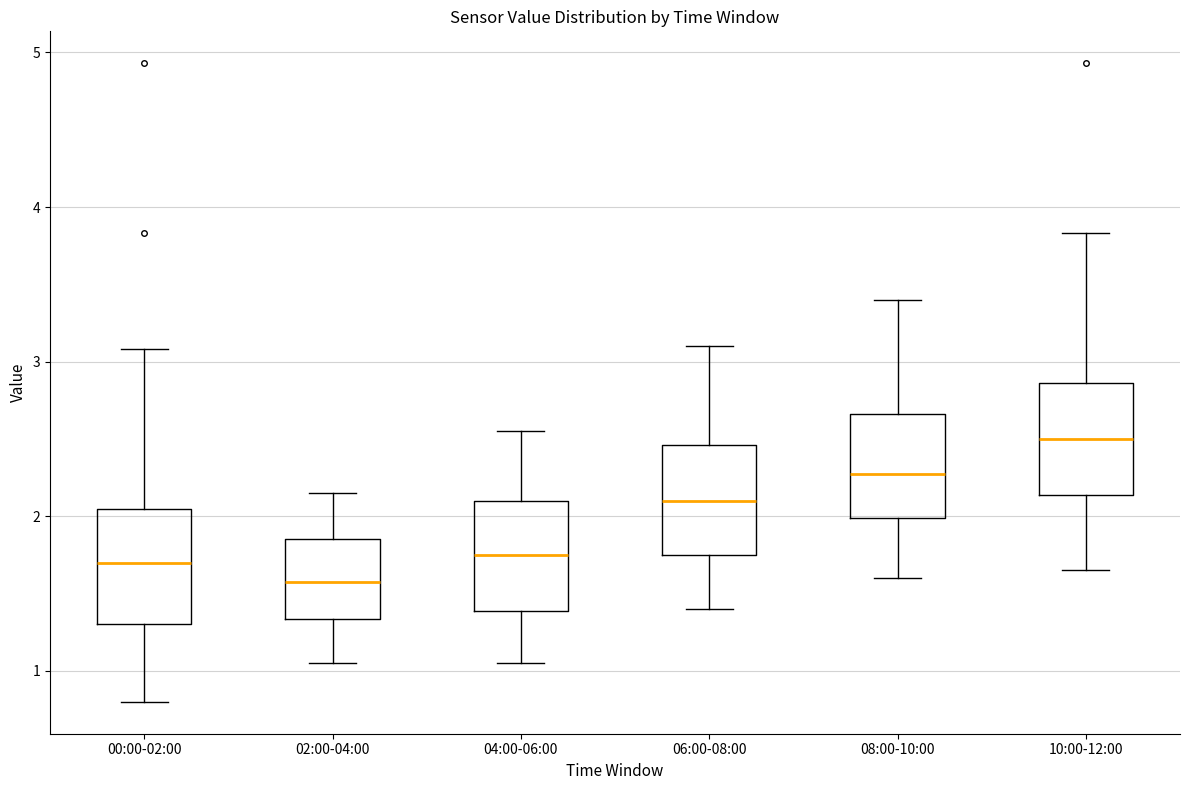

Where does the lower whisker of the box for 08:00-10:00 end on the y-axis? The values are not printed on the chart, so give them approximately, as read against the axis.

1.6